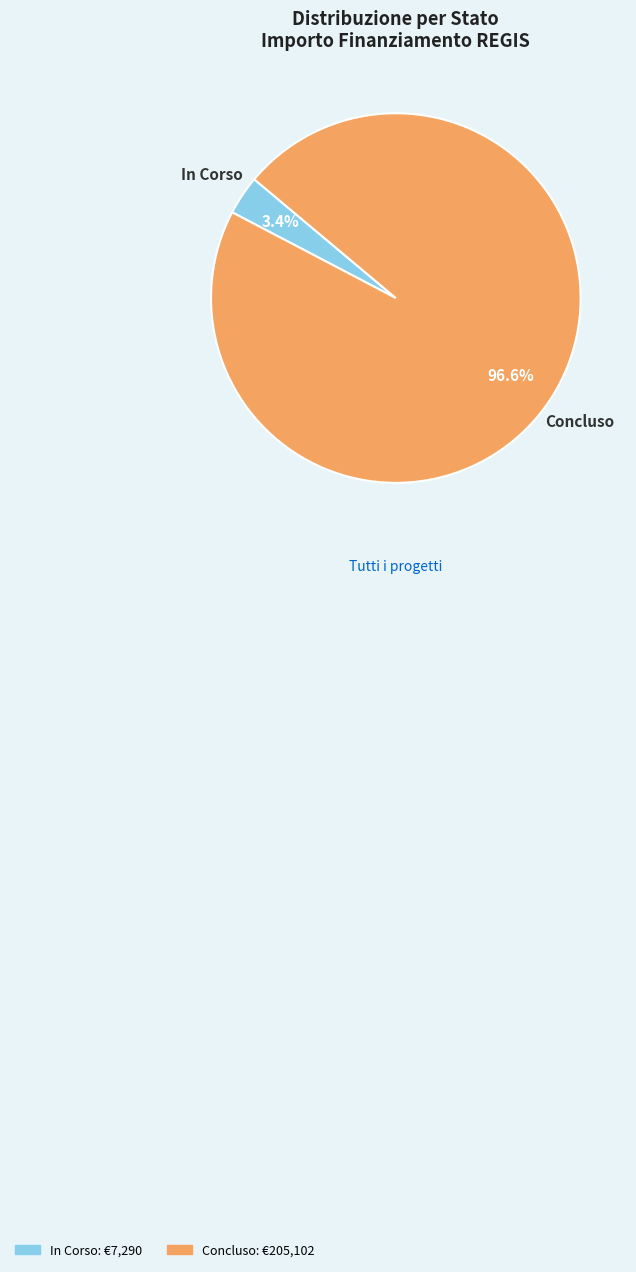

To the nearest percent, what portion does Concluso represent?

97%